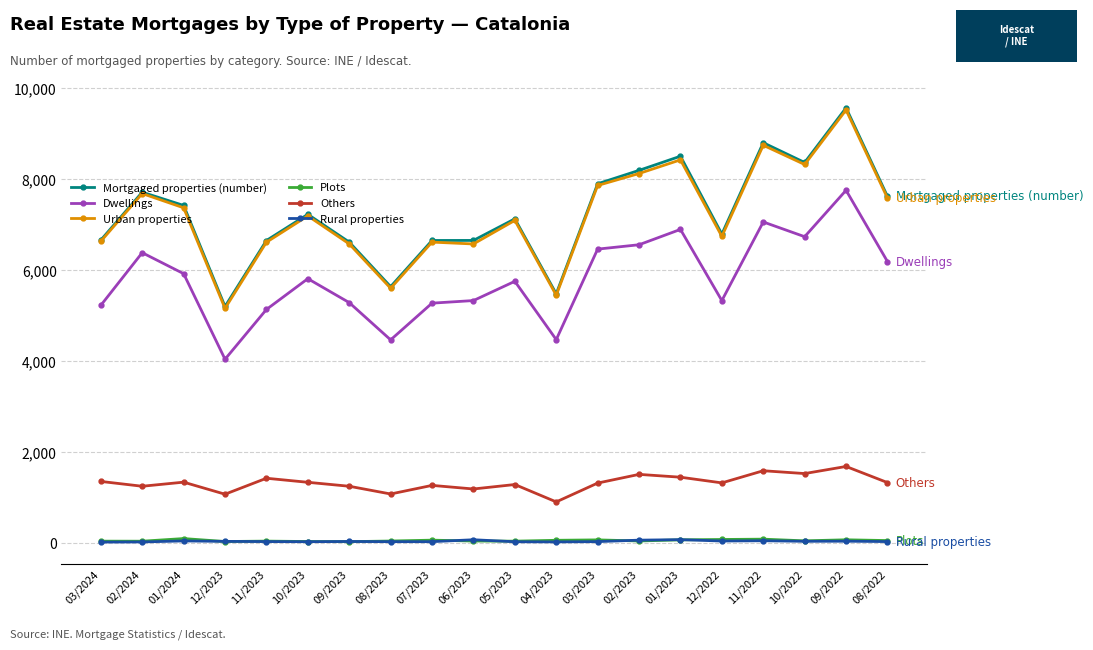

What is the difference between the second highest and minimum values in the Others series?

685